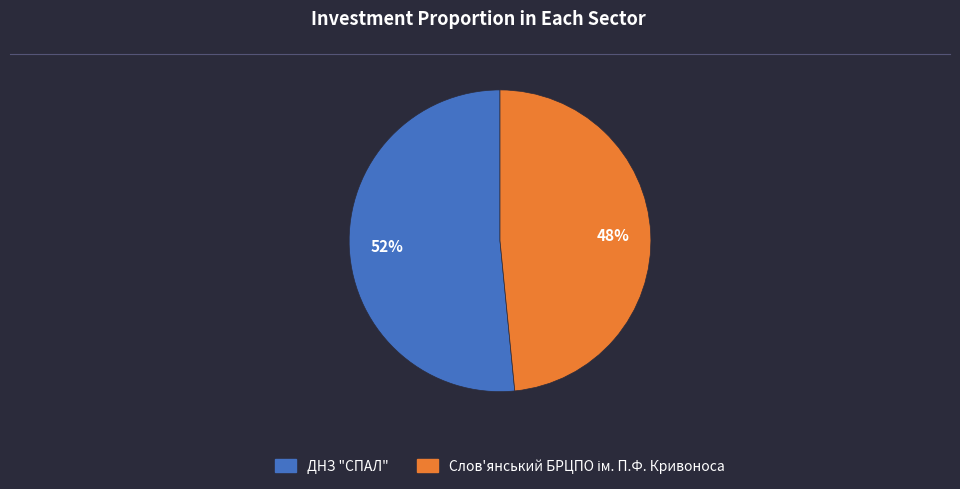

To the nearest percent, what portion does ДНЗ "СПАЛ" represent?

52%